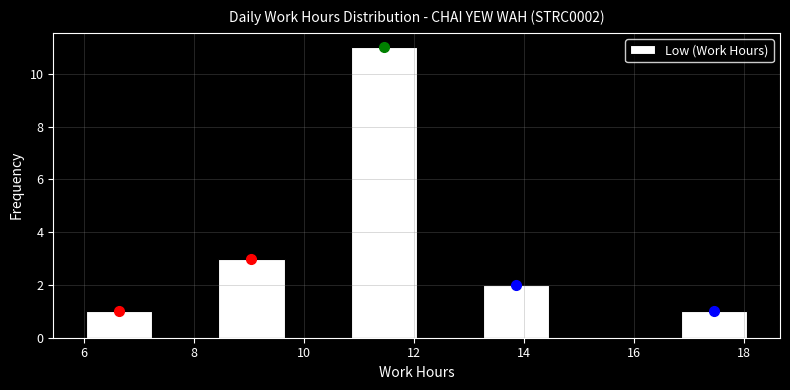

Reading left to right, list every bar in this chart as the range it spans on the x-axis followed by its height. Neither the bar edges nor the heights are printed on the chart, so give them approximately, as read against the axes.

6.05 to 7.25: 1
7.25 to 8.45: 0
8.45 to 9.65: 3
9.65 to 10.85: 0
10.85 to 12.05: 11
12.05 to 13.25: 0
13.25 to 14.45: 2
14.45 to 15.65: 0
15.65 to 16.85: 0
16.85 to 18.05: 1